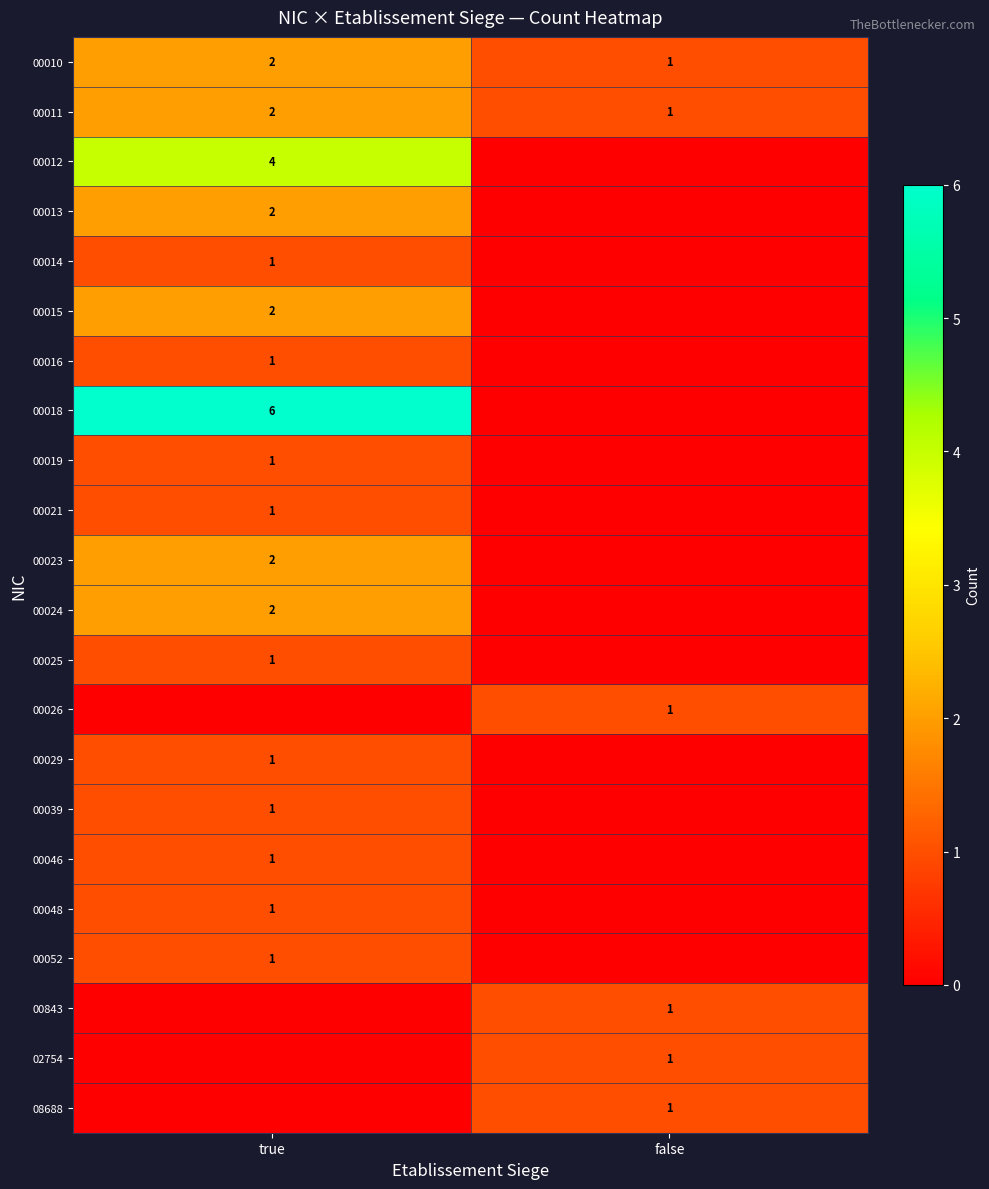

Between true and false, which is larger?

true